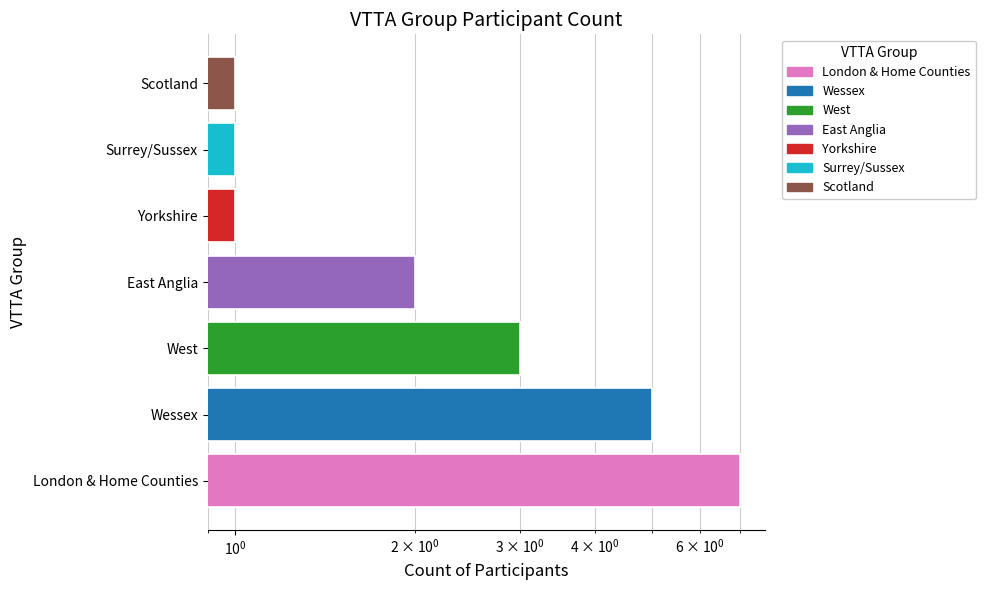

List the labels in order of value, smallest first.

Yorkshire, Surrey/Sussex, Scotland, East Anglia, West, Wessex, London & Home Counties